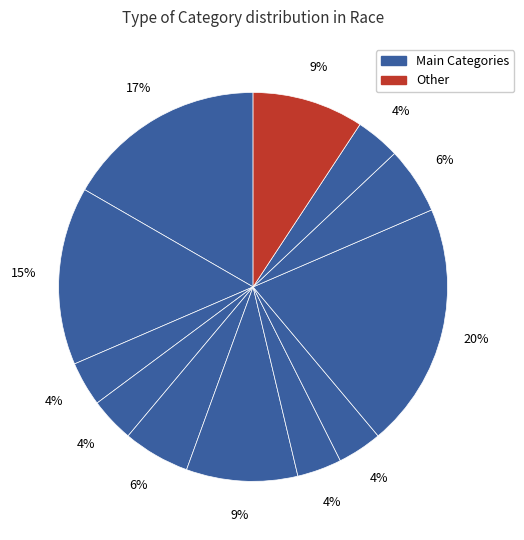

How many slices are in this pie chart?

12